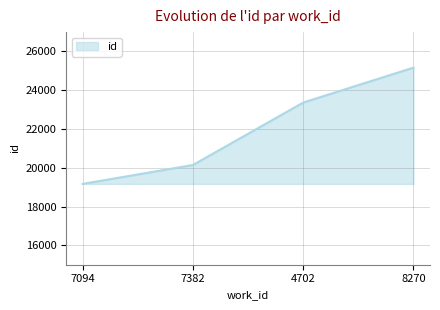

List the labels in order of value, largest first.

8270, 4702, 7382, 7094